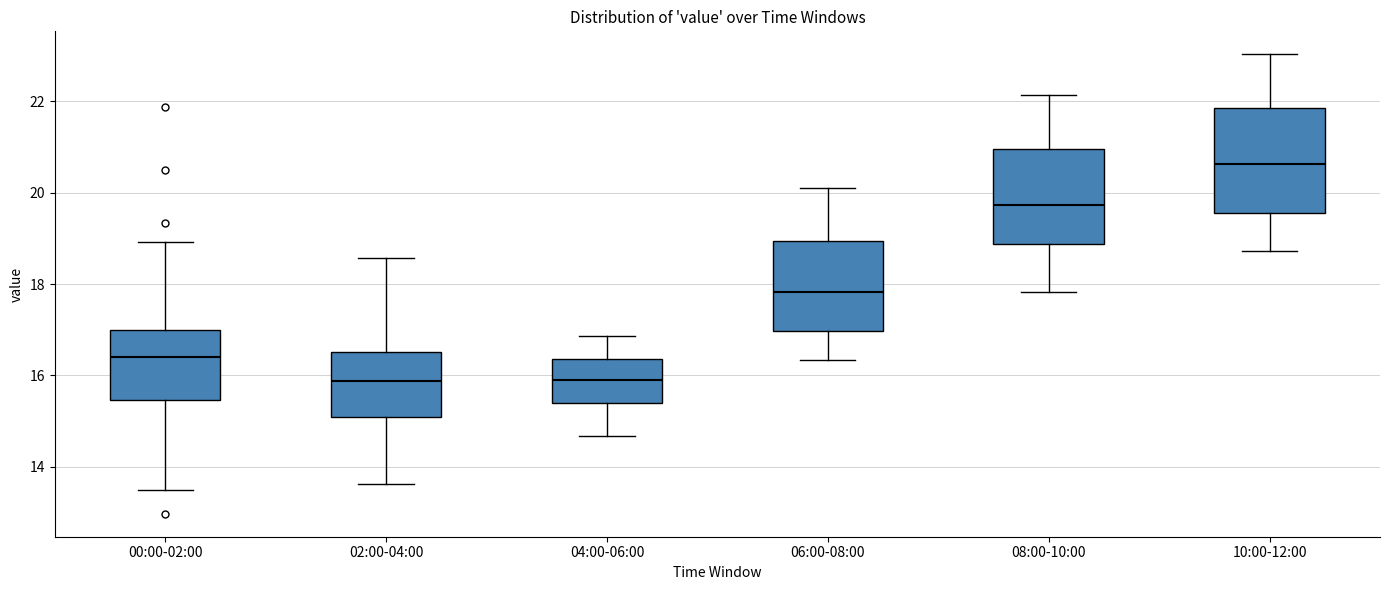

Reading left to right, read every box against the y-axis: the position of its median line, the range the box covers, and the ends of its whiskers. The values are not printed on the chart, so give them approximately, as read against the axis.

00:00-02:00: median 16.4, box 15.4 to 17.0, whiskers 13.6 to 19.0
02:00-04:00: median 15.8, box 15.0 to 16.6, whiskers 13.6 to 18.6
04:00-06:00: median 16.0, box 15.4 to 16.4, whiskers 14.6 to 16.8
06:00-08:00: median 17.8, box 17.0 to 19.0, whiskers 16.4 to 20.2
08:00-10:00: median 19.8, box 18.8 to 21.0, whiskers 17.8 to 22.2
10:00-12:00: median 20.6, box 19.6 to 21.8, whiskers 18.8 to 23.0